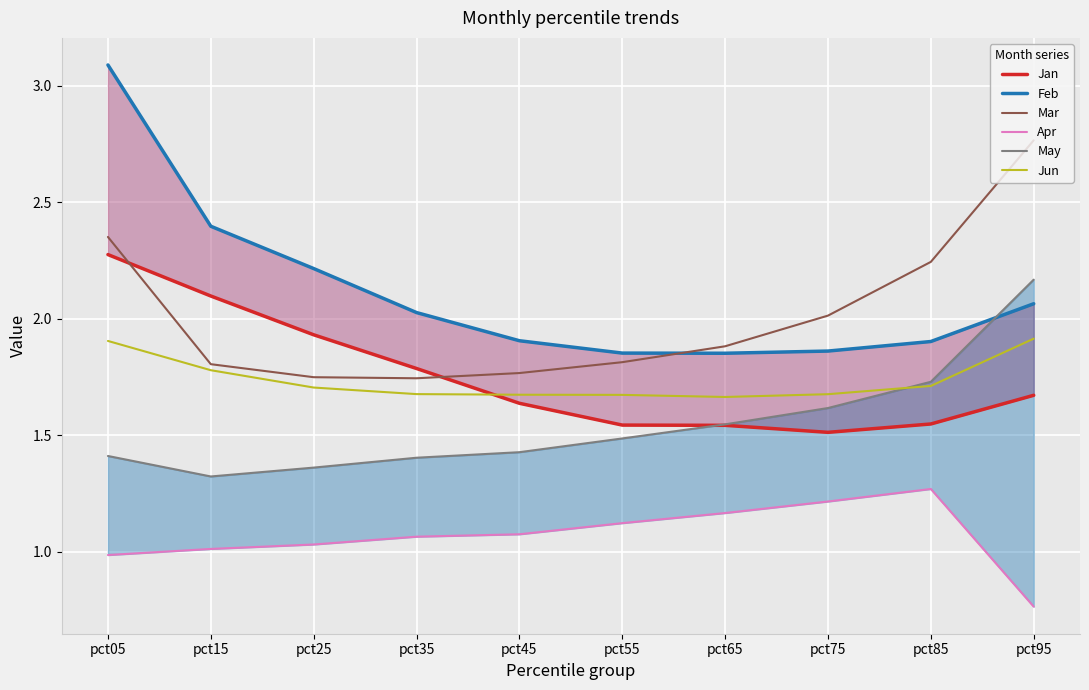

What is the minimum value for Mar?

1.7